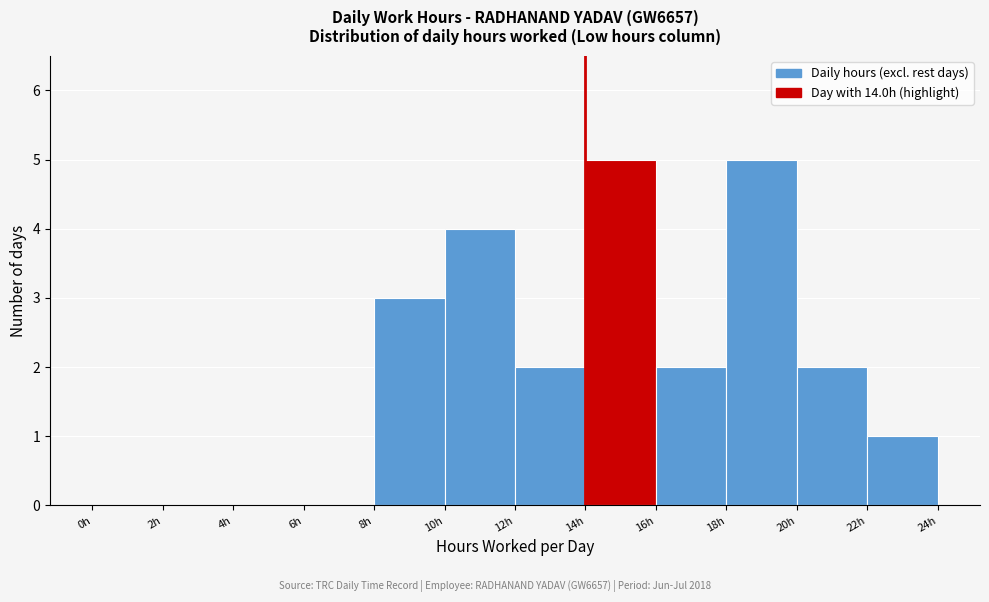

How tall is the bar that spans 12 to 14 on the x-axis? The values are not printed on the chart, so give them approximately, as read against the axis.

2